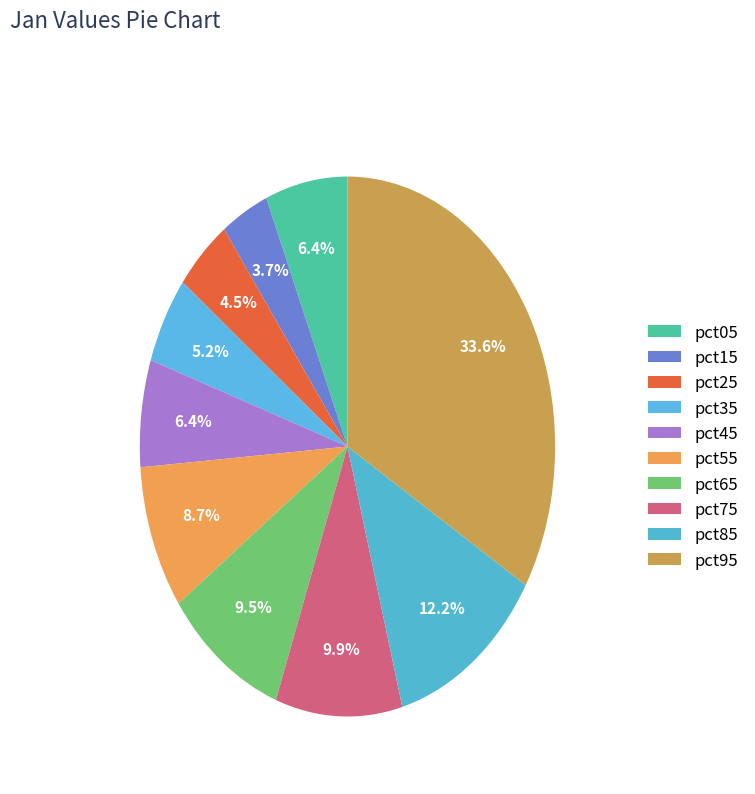

What is the largest slice in the pie chart?

pct95